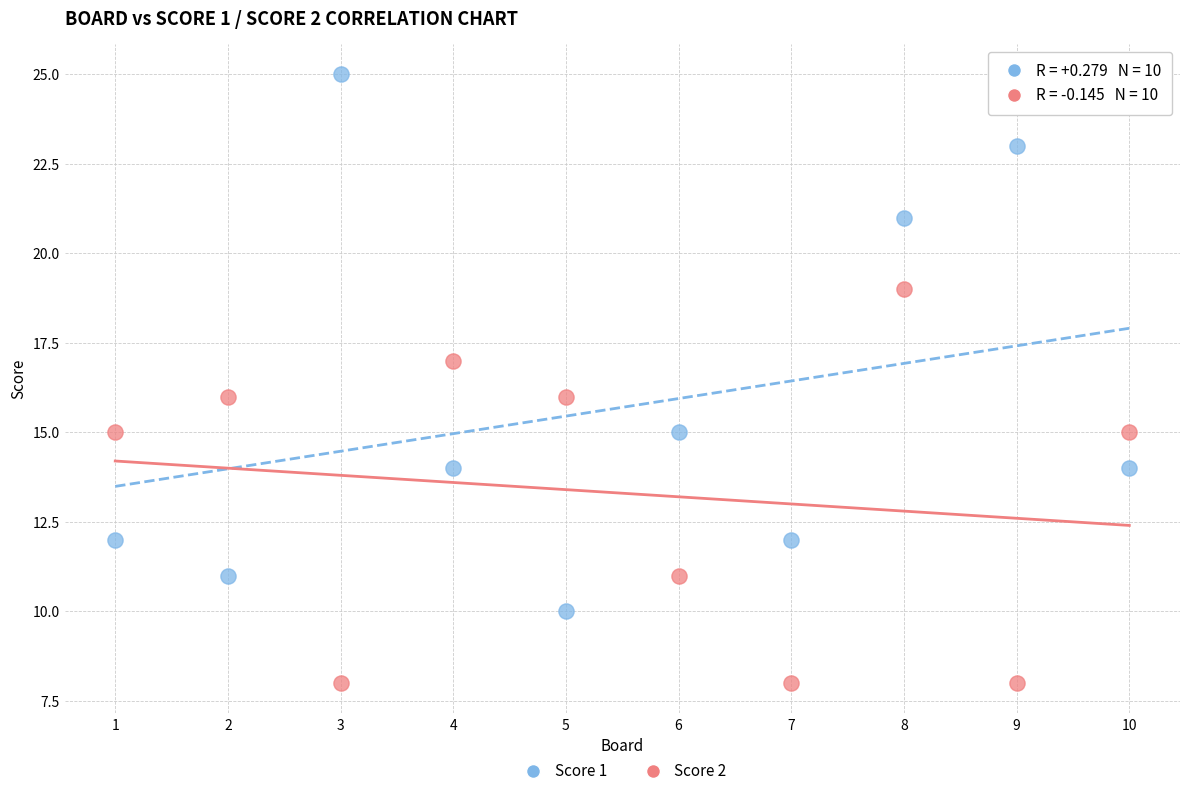

Across all data points, what is the range of Y values (max minus min)?

17